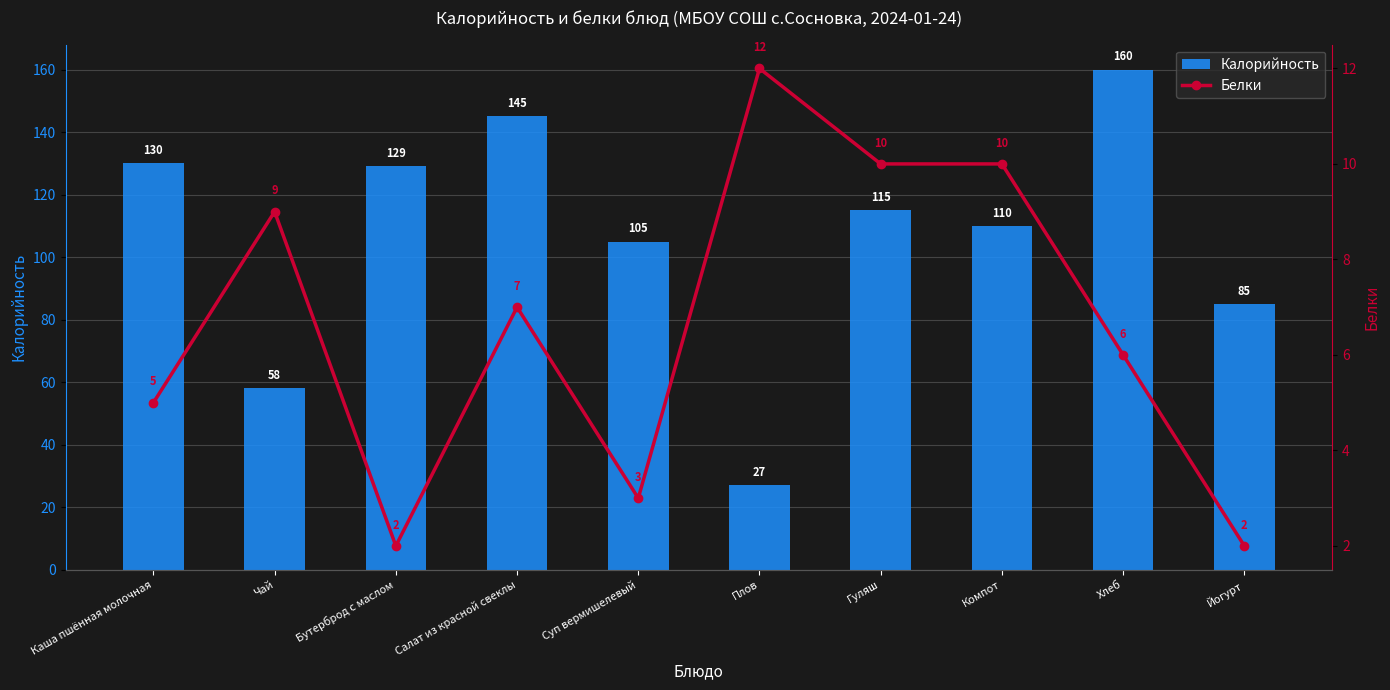

Reading left to right, transcribe all the data shown in this chart.

Калорийность: Каша пшённая молочная=130	Чай=58	Бутерброд с маслом=129	Салат из красной свеклы=145	Суп вермишелевый=105	Плов=27	Гуляш=115	Компот=110	Хлеб=160	Йогурт=85
Белки: Каша пшённая молочная=5	Чай=9	Бутерброд с маслом=2	Салат из красной свеклы=7	Суп вермишелевый=3	Плов=12	Гуляш=10	Компот=10	Хлеб=6	Йогурт=2